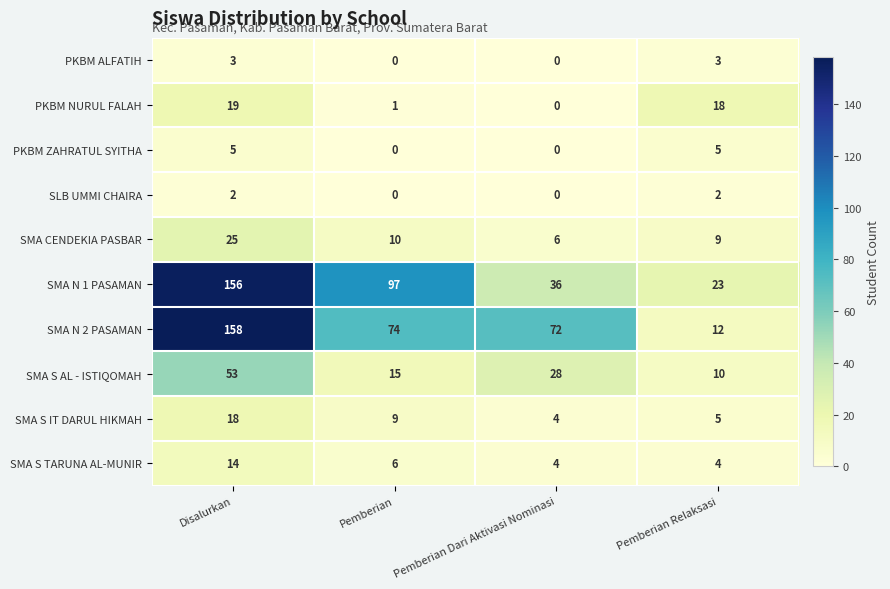

The PKBM NURUL FALAH series shows 1 at Pemberian. True or false?

True